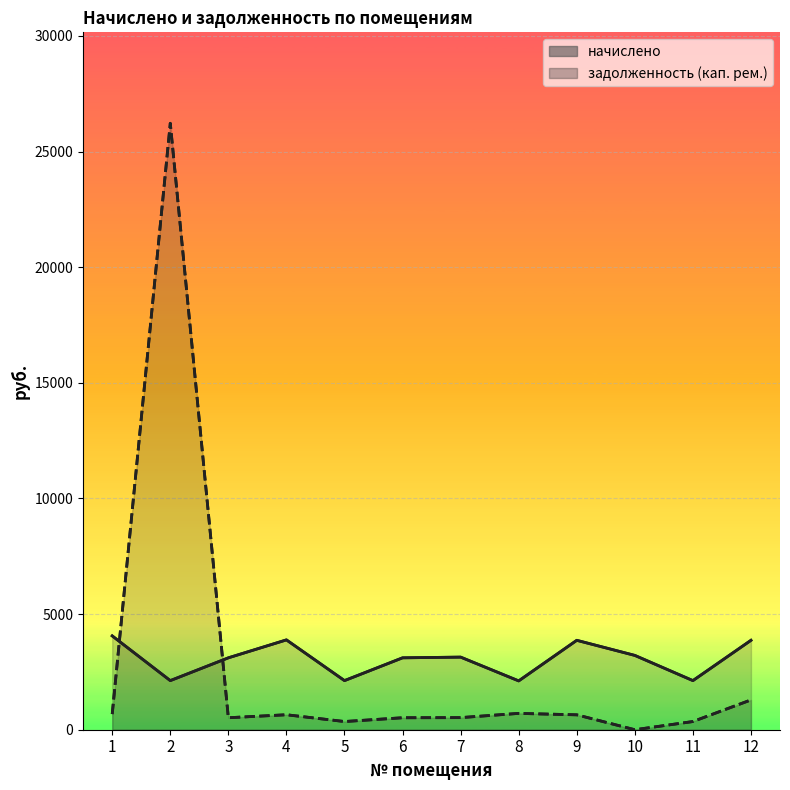

How many interior local peaks does the начислено series have?

3